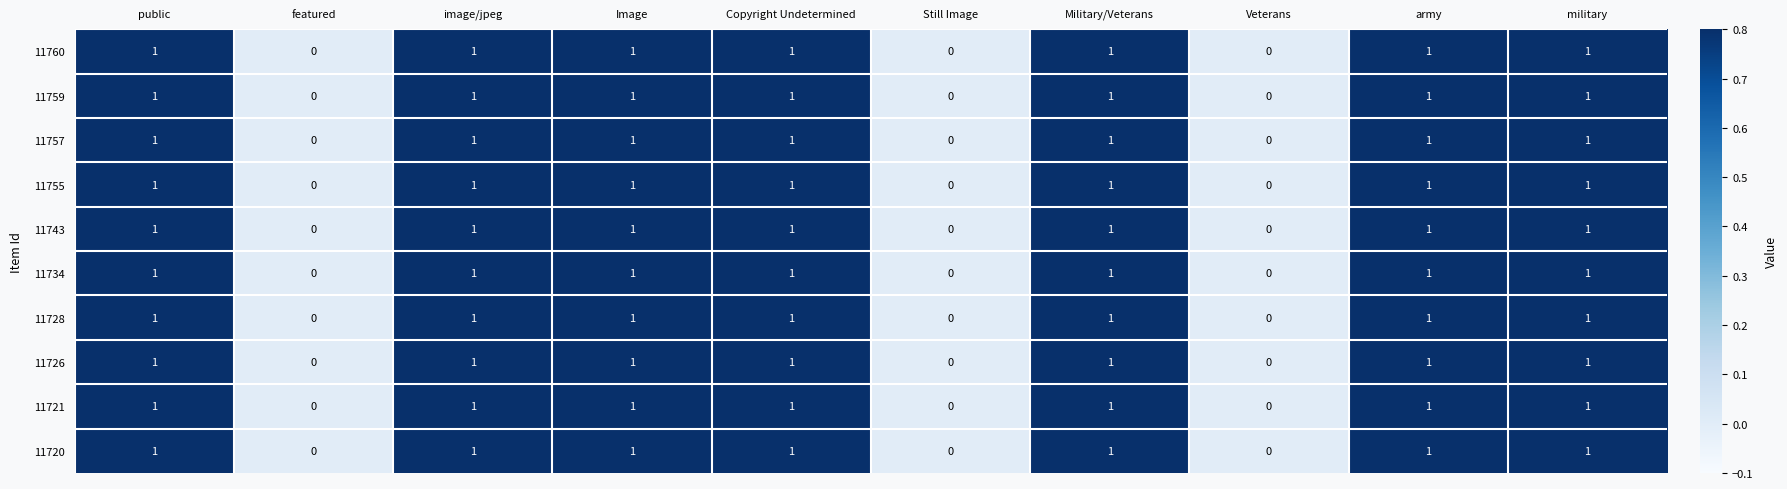

What is the sum of all 11743 values?

7